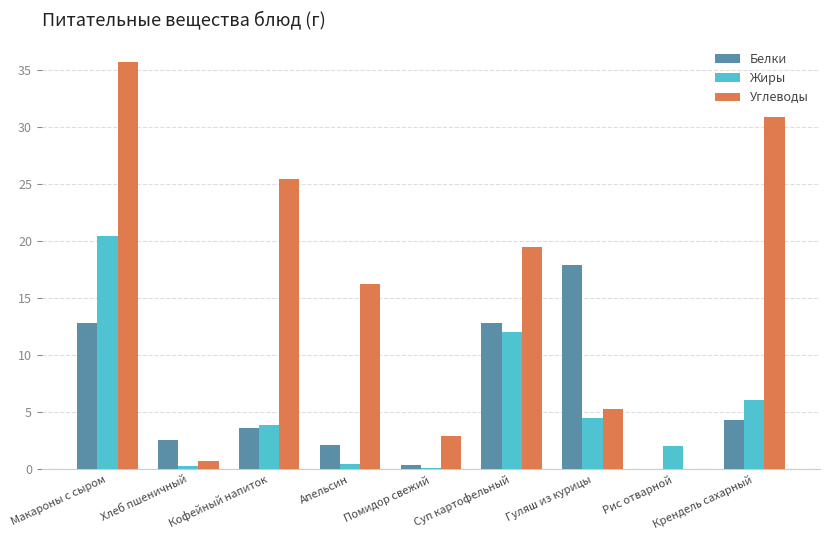

What is the spread (max minus min) of values at Крендель сахарный?

26.6